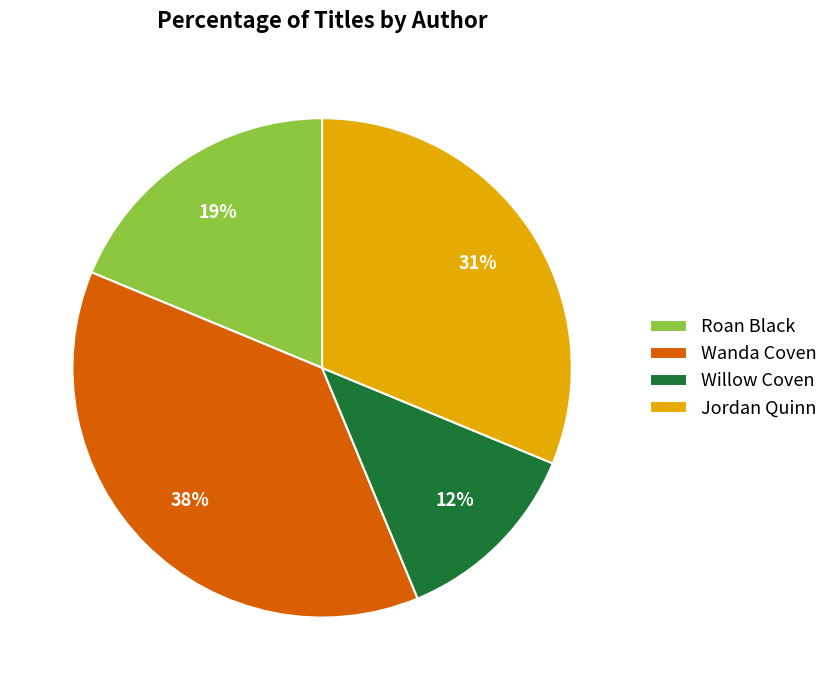

True or false: Wanda Coven accounts for 38% of the total.

True